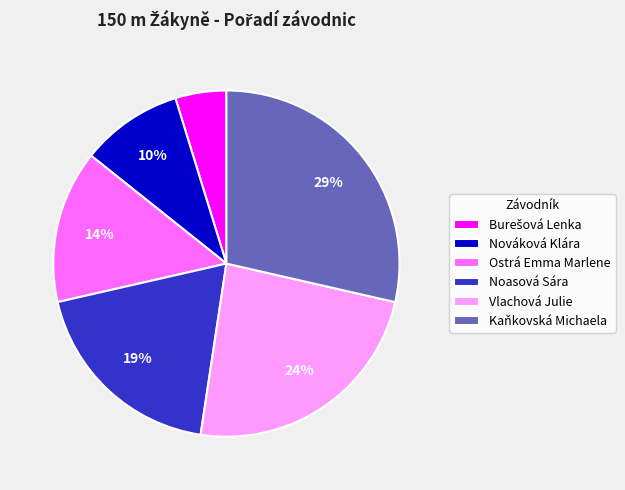

Approximately how many times larger is the value at Nováková Klára compared to Ostrá Emma Marlene?

0.7